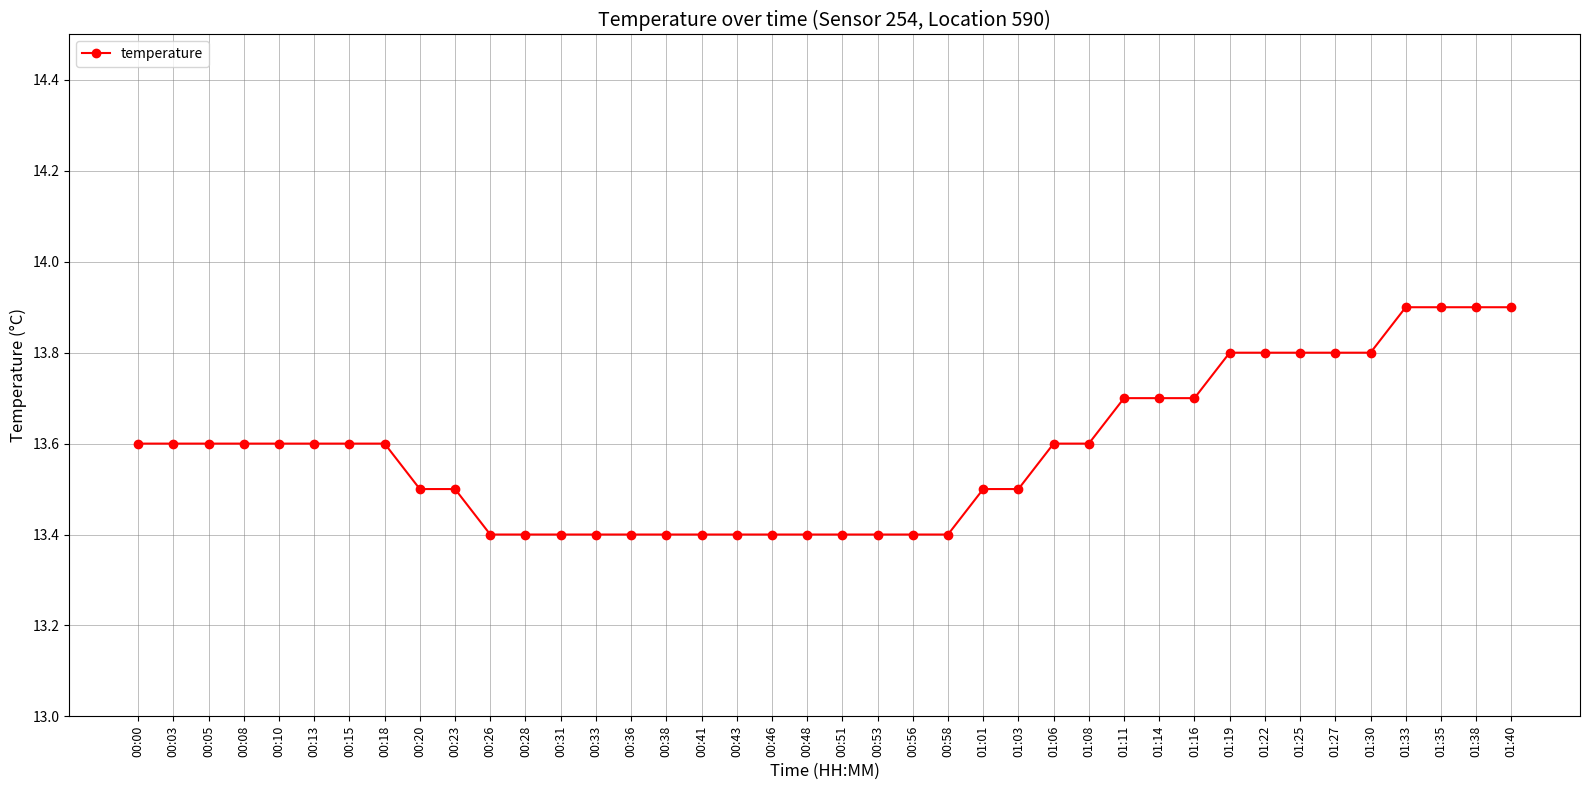

What is the ratio of the value at 00:46 to the value at 01:14?

1.0